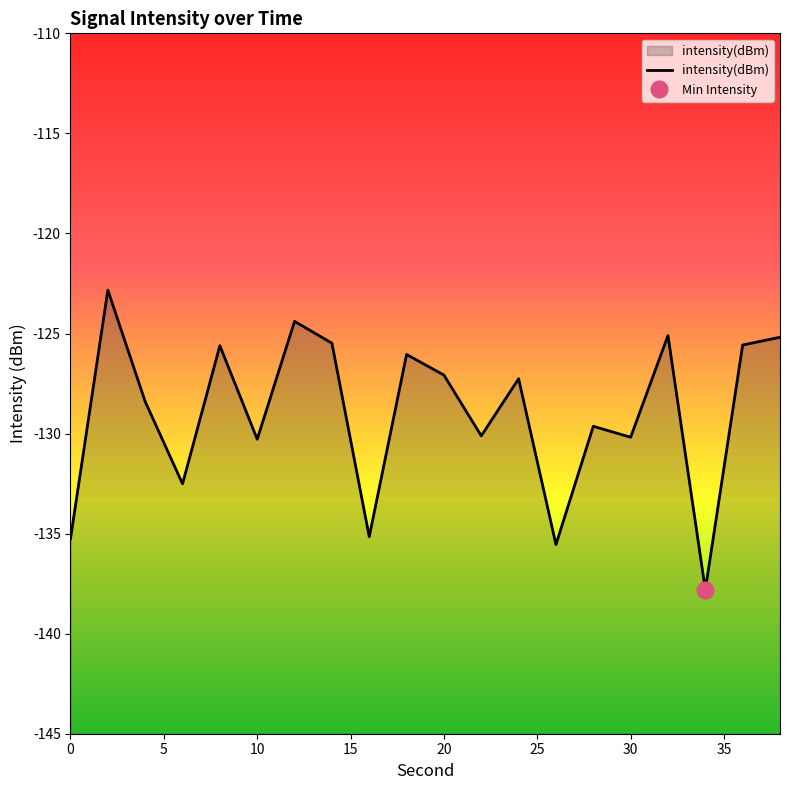

What is the maximum value for intensity(dBm)?

-122.8